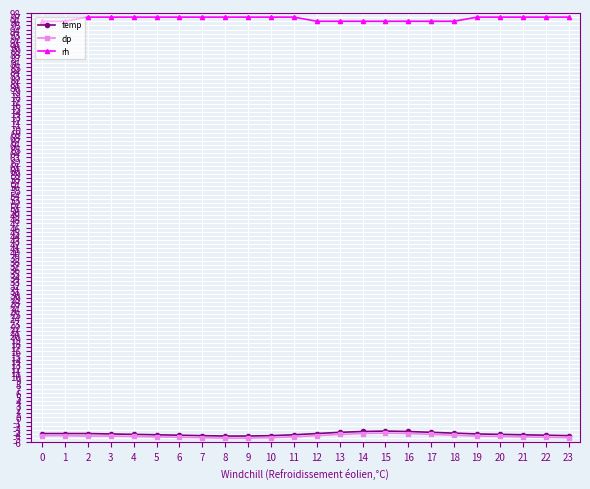

The temp series shows -4.2 at 11. True or false?

True